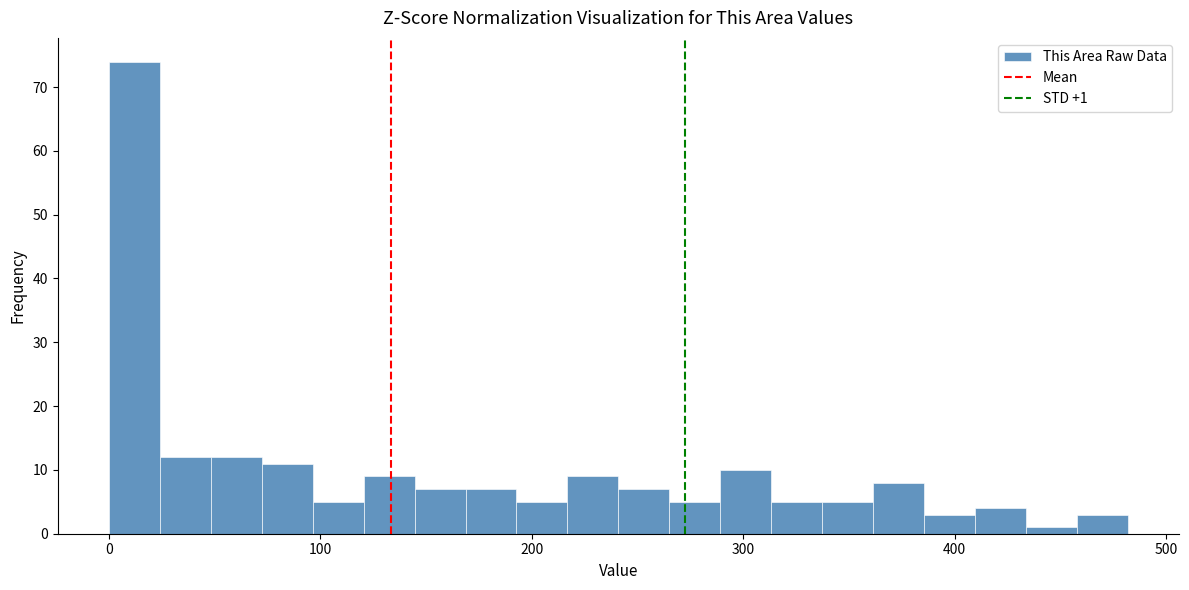

Read against the x-axis, roughly where is the centre of the tallest bar?

10